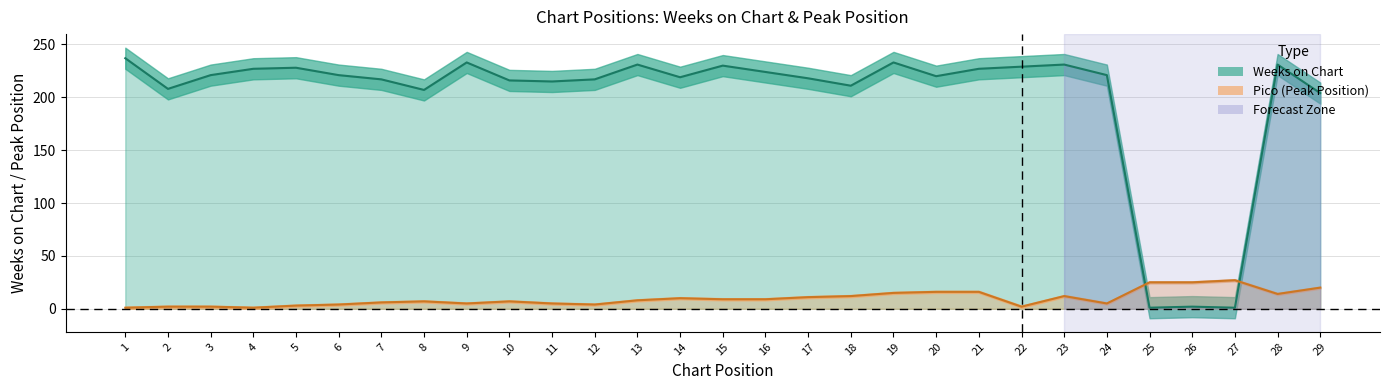

How many interior local valleys does the Pico series have?

6